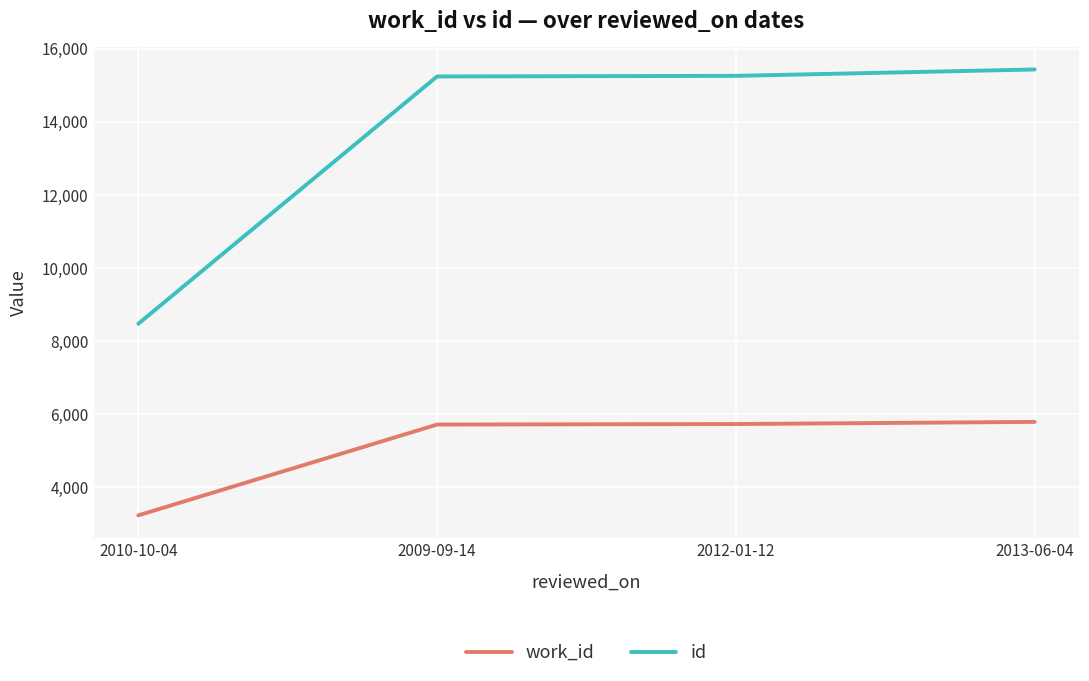

What is the greatest value displayed?

15428